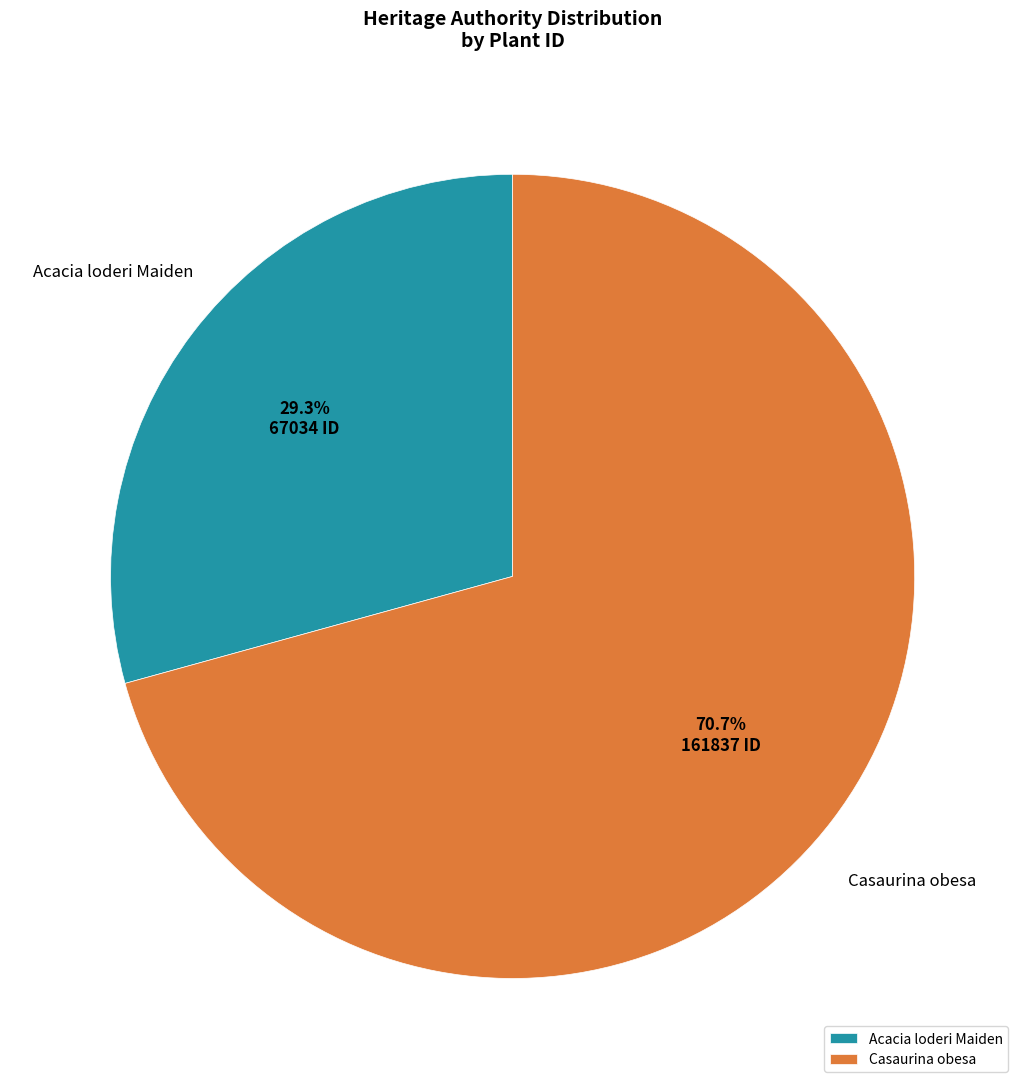

Rank the categories by value from lowest to highest.

Acacia loderi Maiden, Casaurina obesa